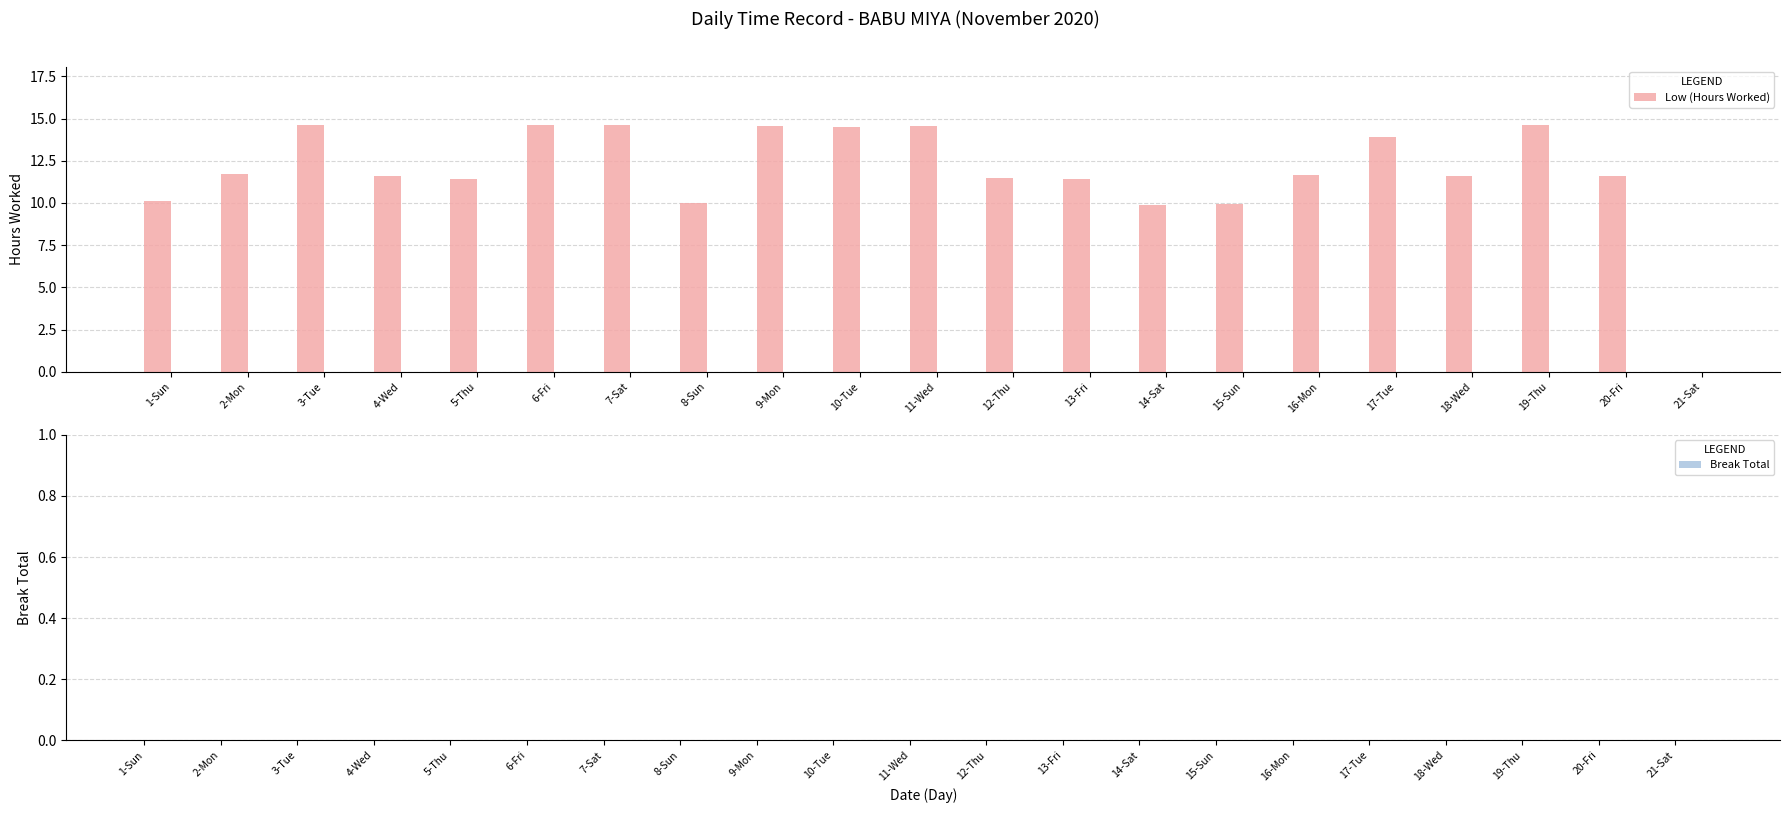

The value at 5-Thu is 16.9. True or false?

False